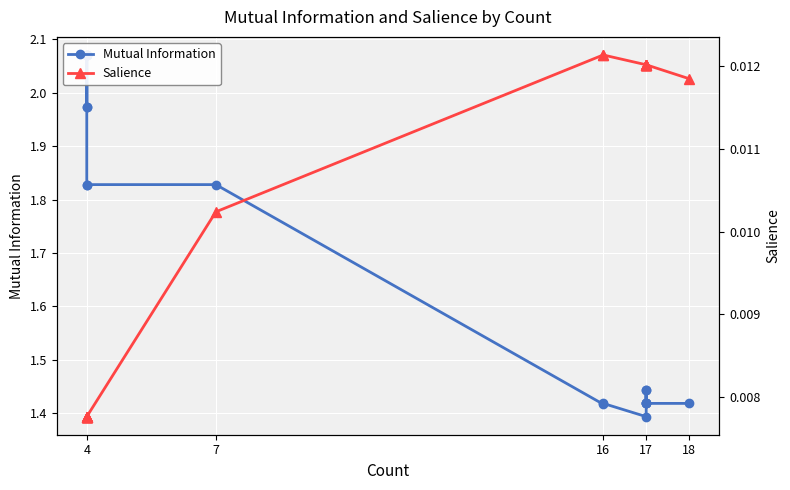

True or false: Mutual Information has more than 0 points higher than both neighbors.

True